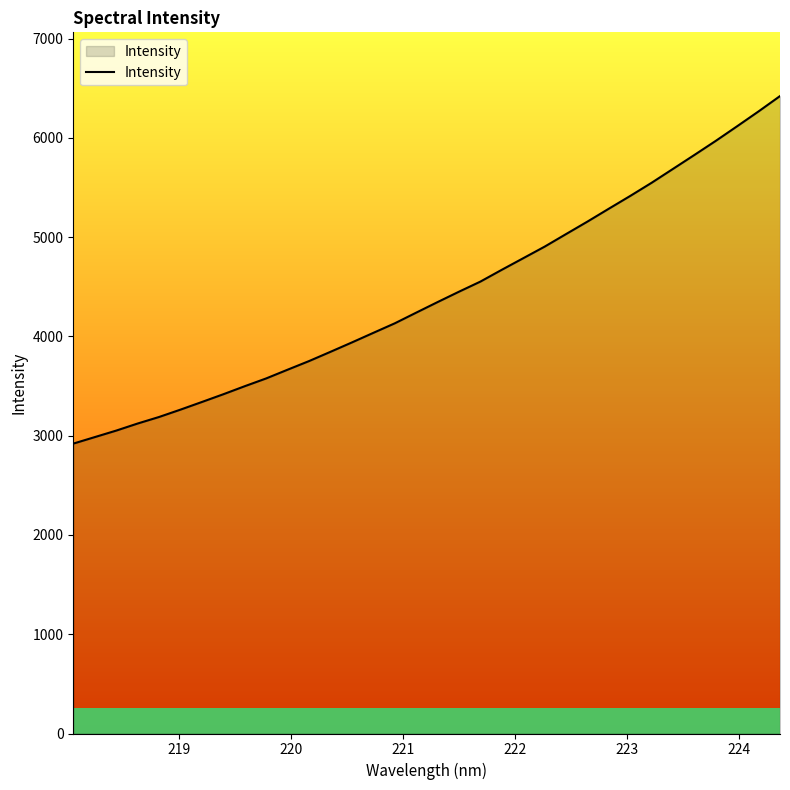

What is the difference between the maximum and minimum values?

3500.6